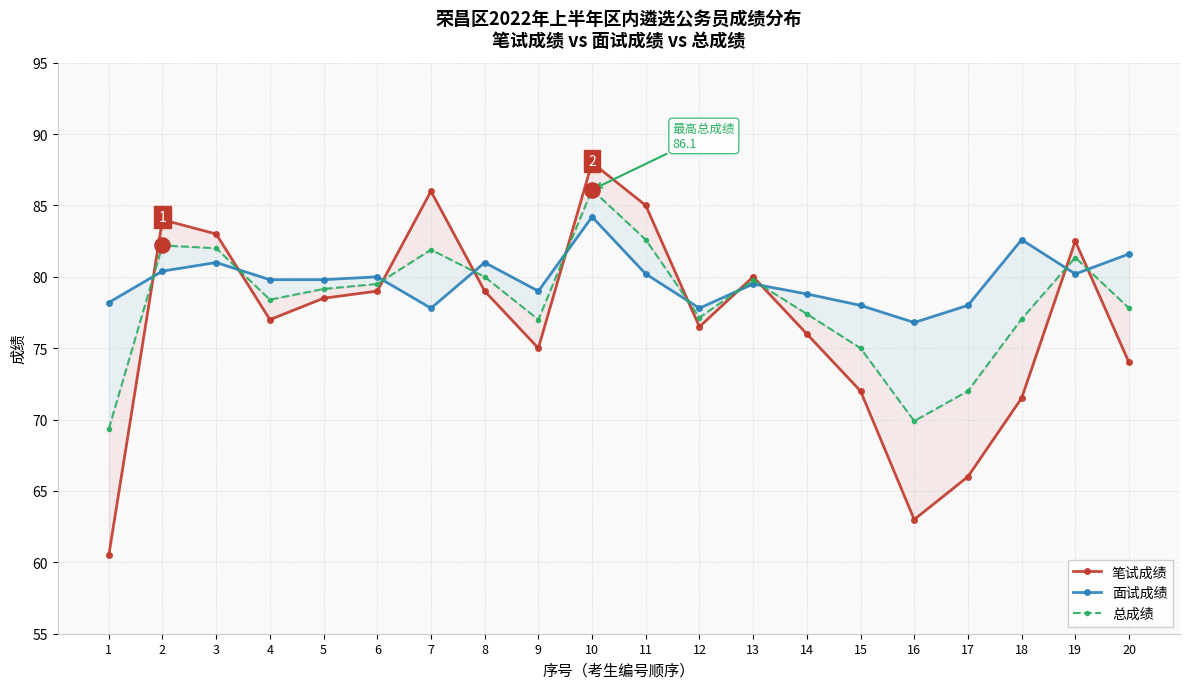

What are all the series names shown in the legend?

笔试成绩, 面试成绩, 总成绩